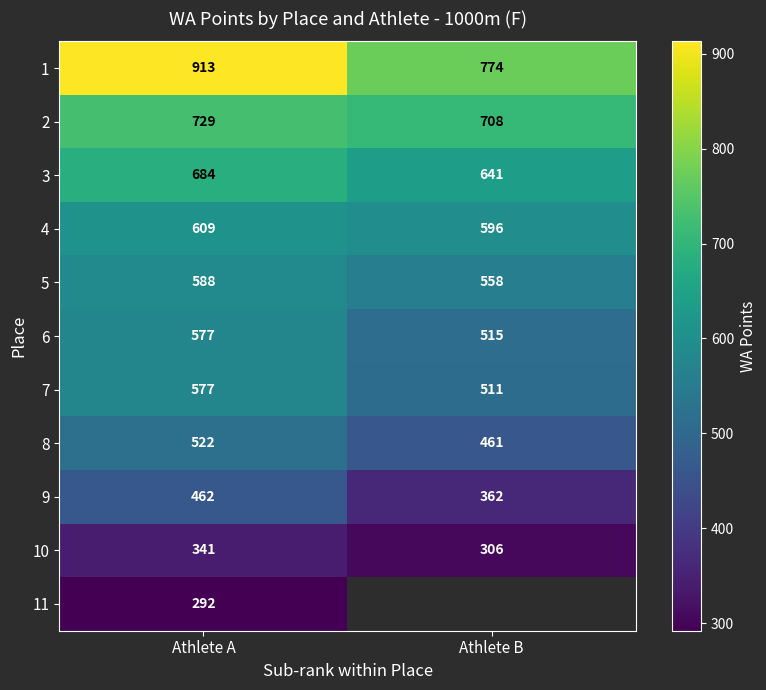

Where is 3 nearest to the value 662?

Athlete B